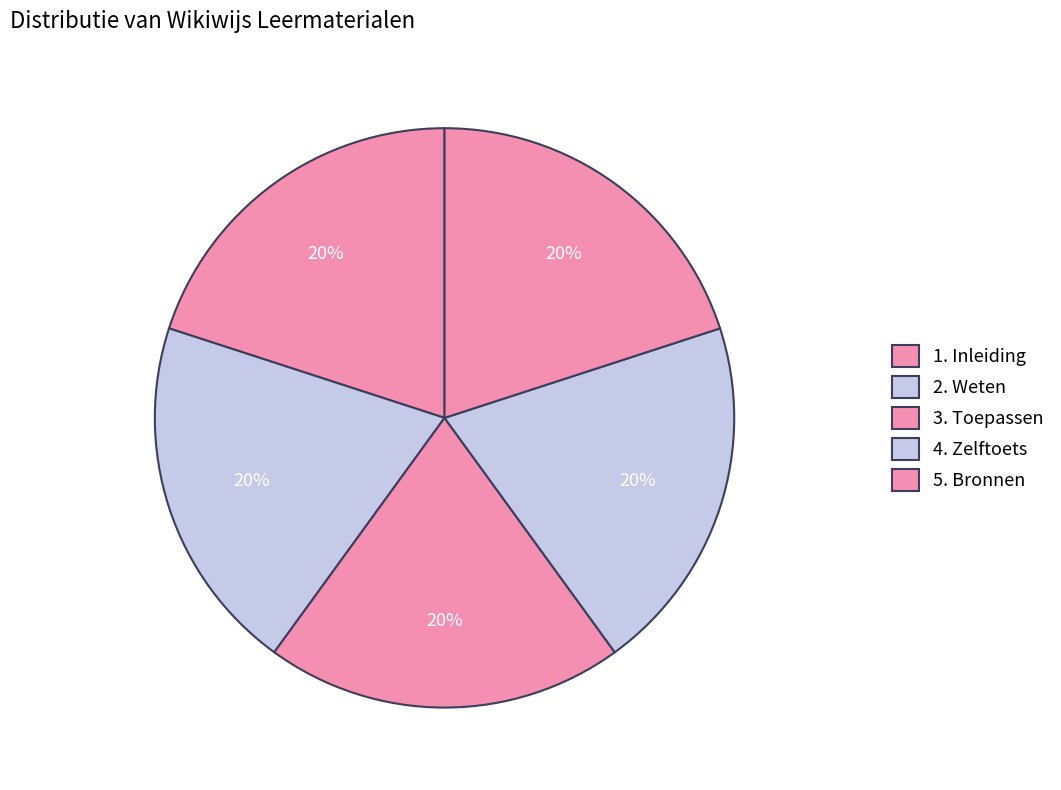

Approximately how many times larger is the value at 4. Zelftoets compared to 1. Inleiding?

1.0